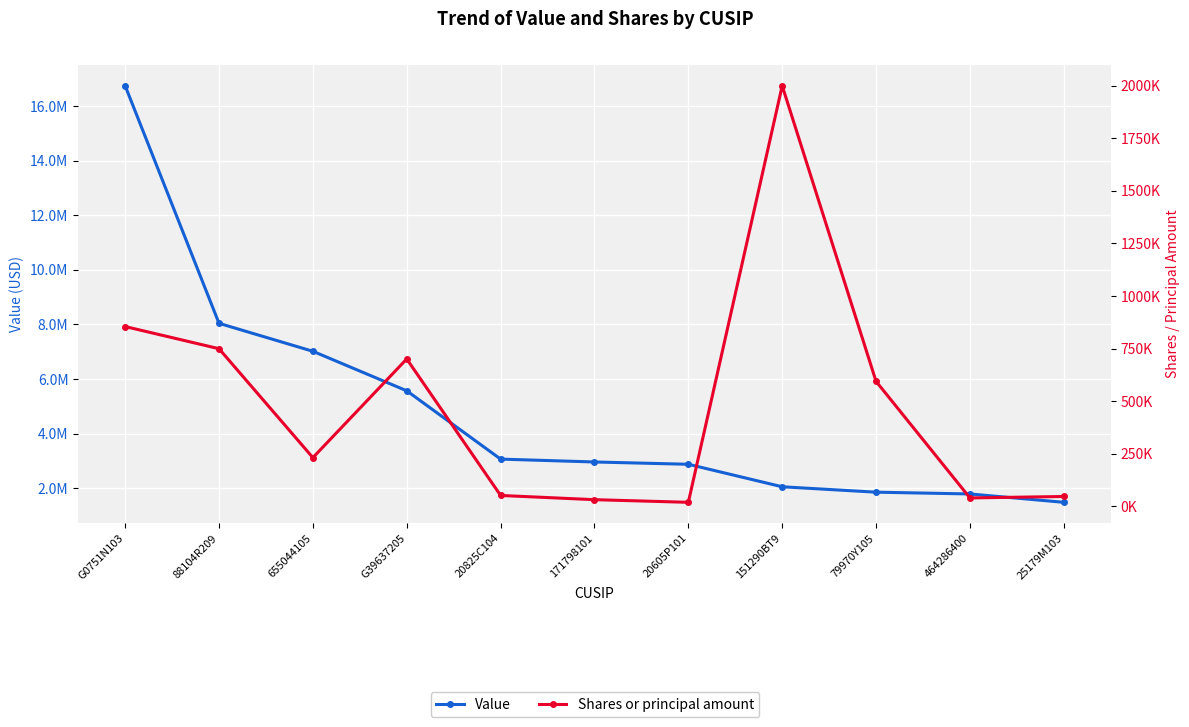

What is the difference between the second highest and second lowest values in the Shares or principal amount series?

823306